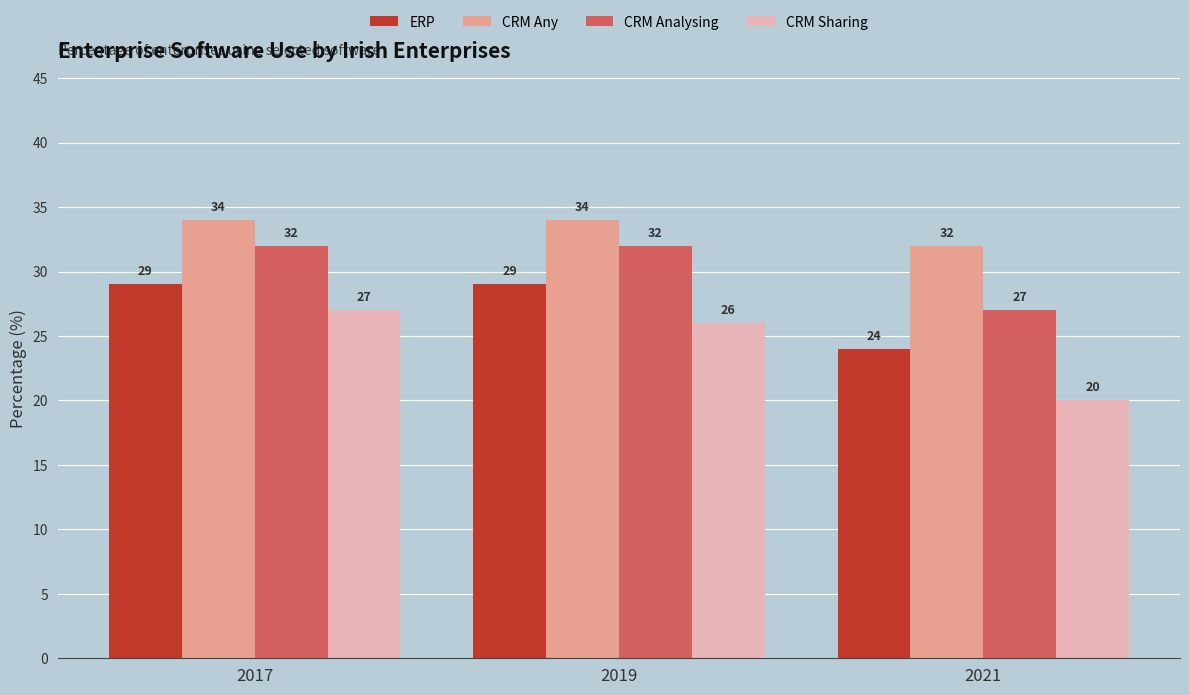

How many data points does each series have?

3